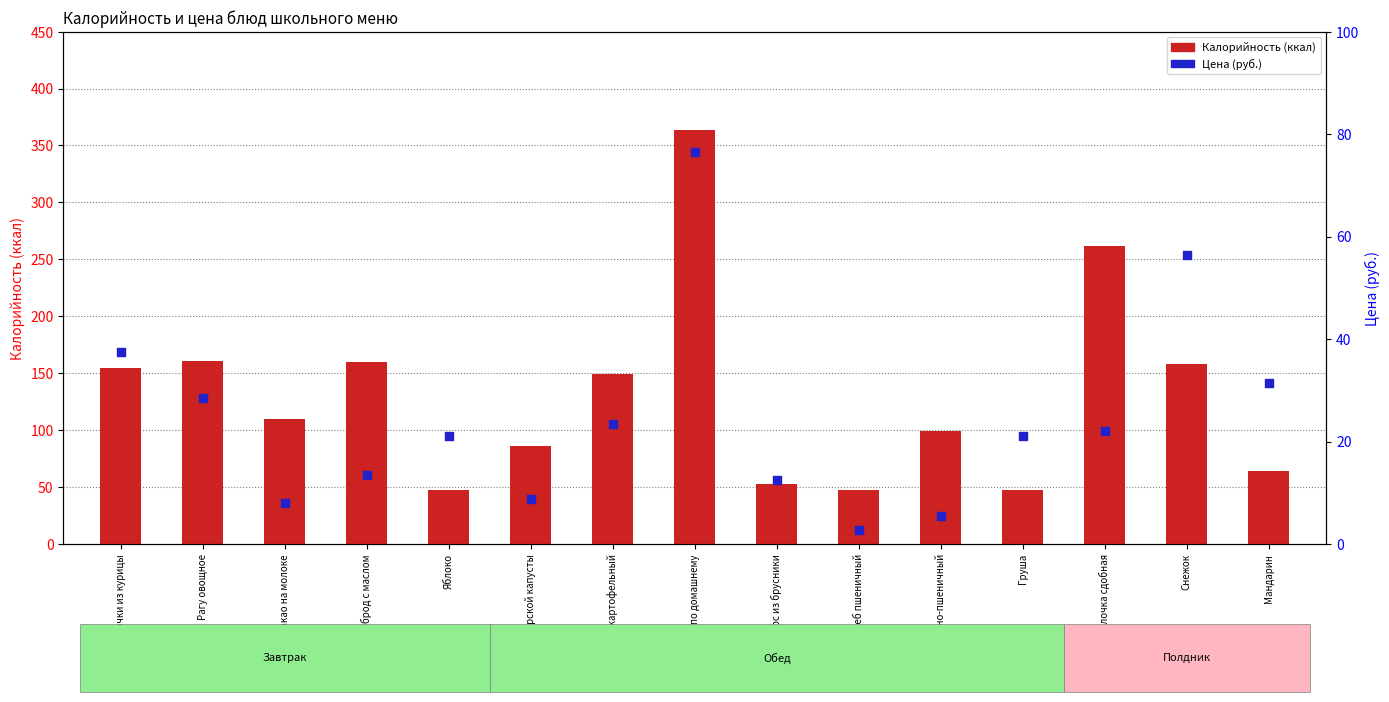

Which series reaches the minimum Y coordinate?

Цена